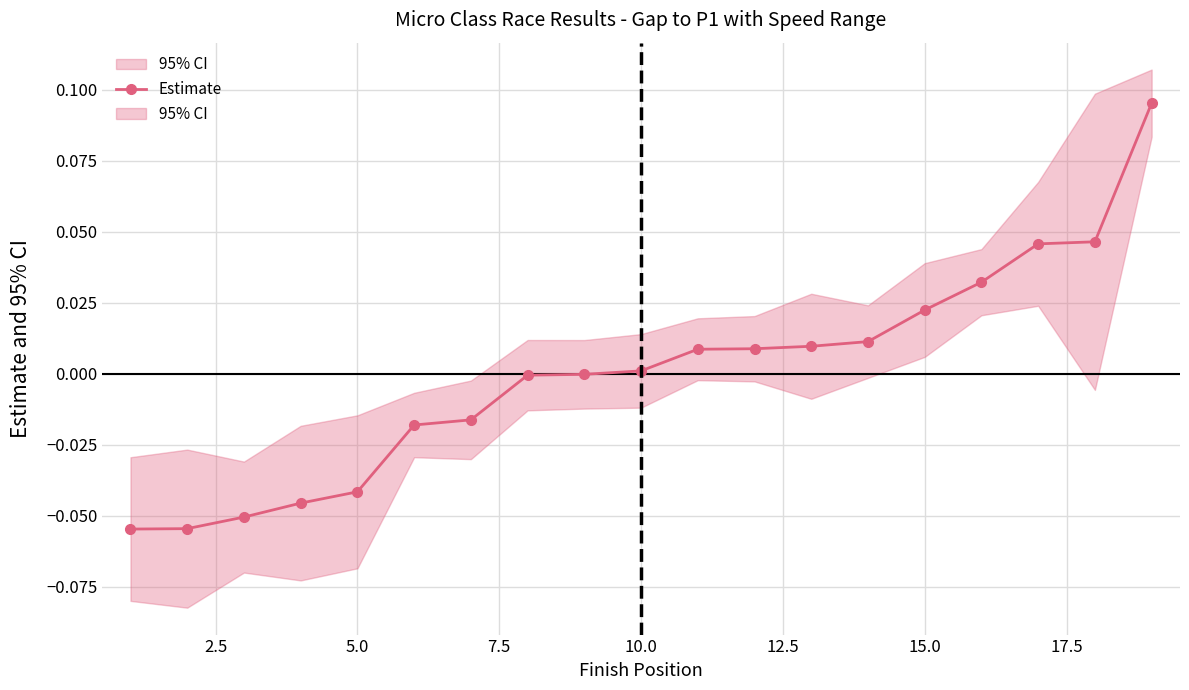

Reading left to right, transcribe all the data shown in this chart.

-0.1	-0.1	-0.1	-0.0	-0.0	-0.0	-0.0	-0.0	-0.0	0.0	0.0	0.0	0.0	0.0	0.0	0.0	0.0	0.0	0.1